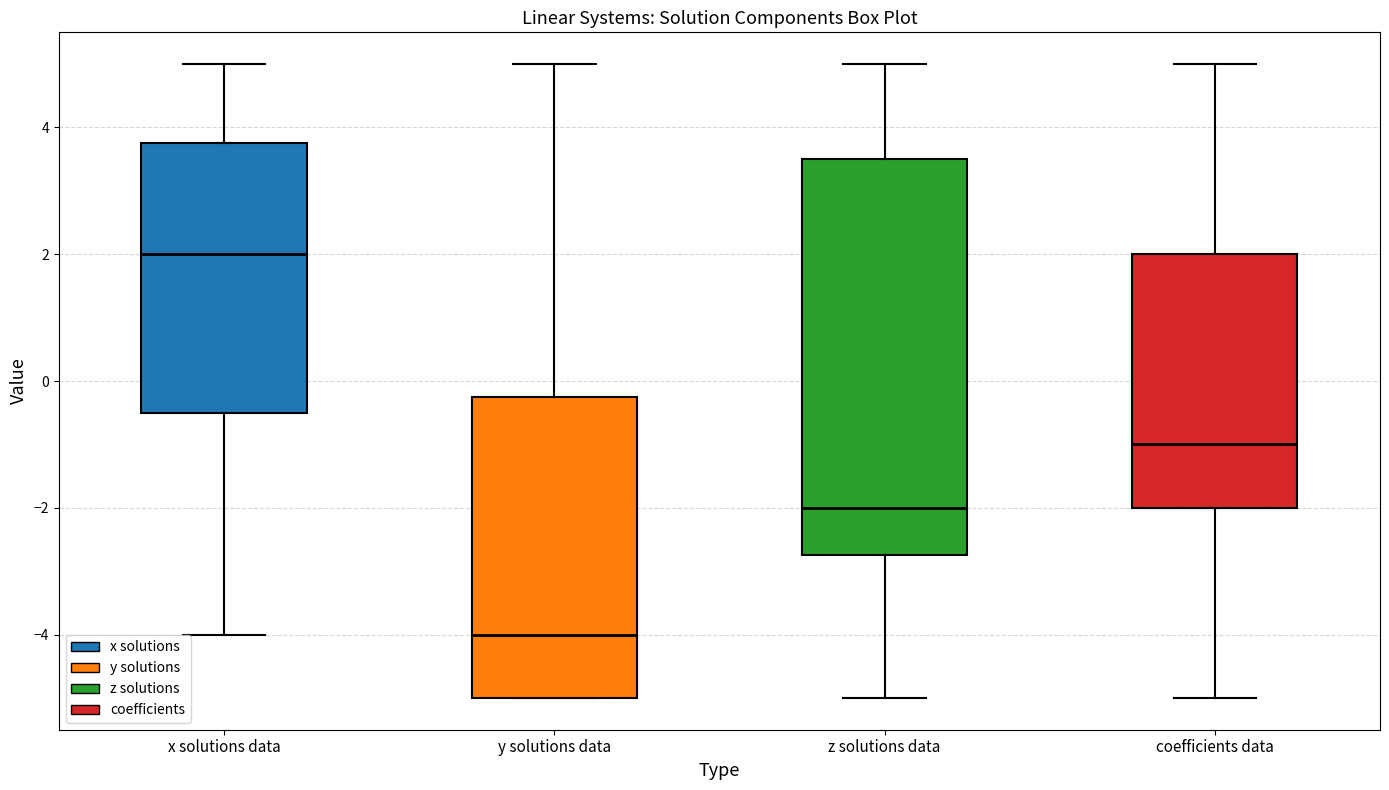

Which box has the lowest median line?

y solutions data